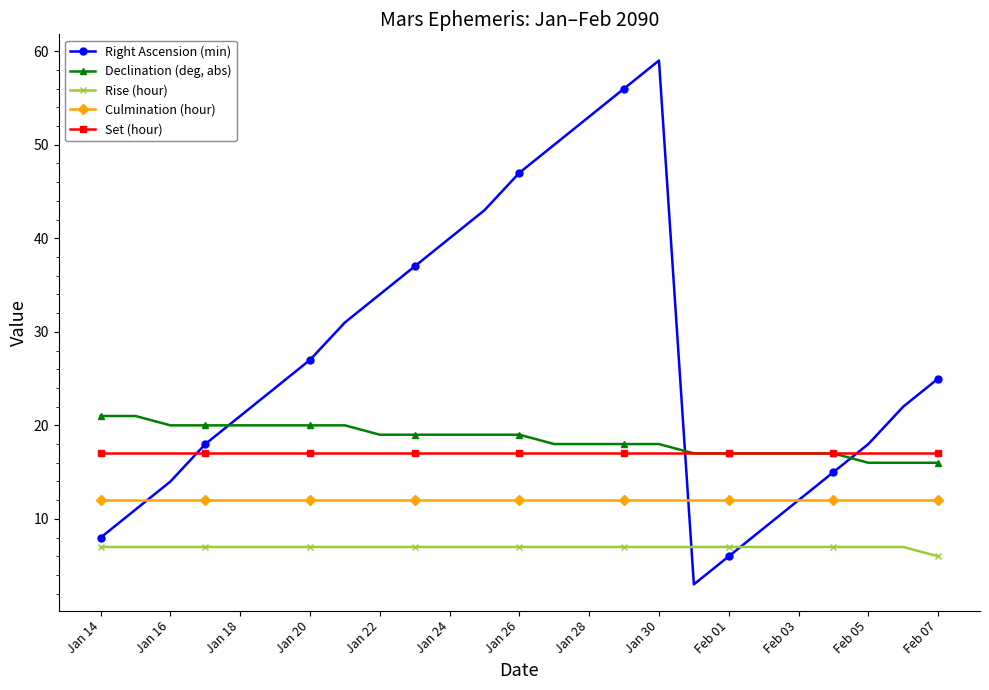

What is the difference between the maximum and second lowest values in the Right Ascension (min) series?

53